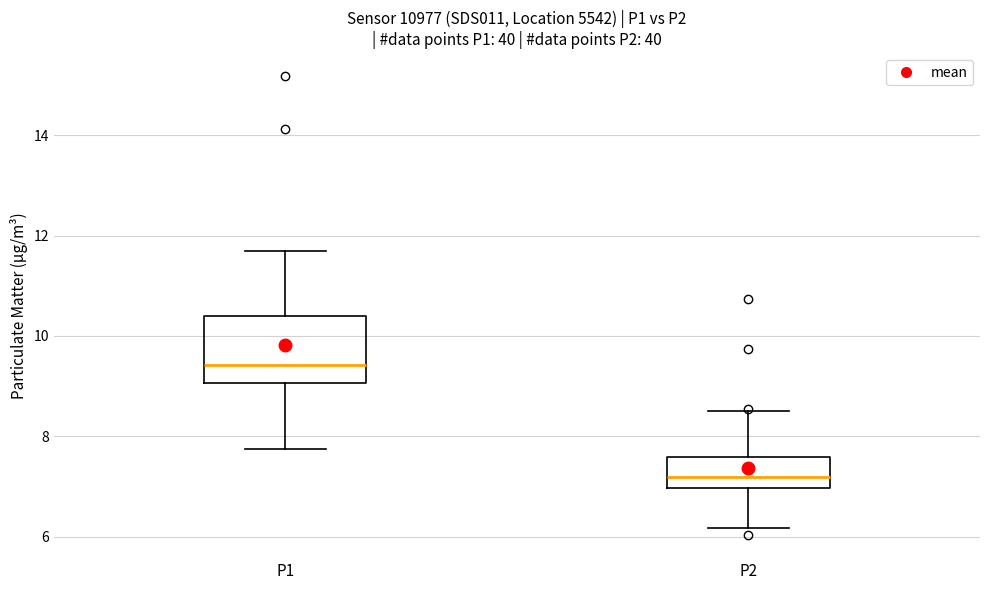

Reading left to right, transcribe this box plot: for each box, give where its median line is, the range the box spans, and where its two whiskers end, as read against the y-axis. The values are not printed on the chart, so give them approximately, as read against the axis.

P1: median 9.4, box 9.0 to 10.4, whiskers 7.8 to 11.8
P2: median 7.2, box 7.0 to 7.6, whiskers 6.2 to 8.6